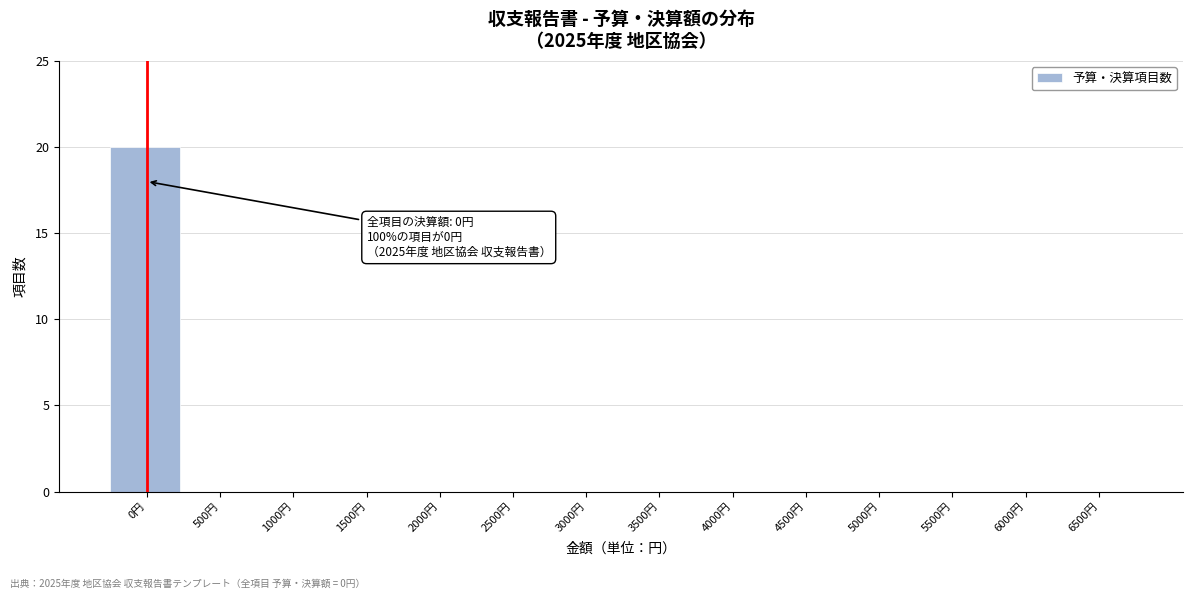

Reading left to right, transcribe all the data shown in this chart.

0円=20	500円=0	1000円=0	1500円=0	2000円=0	2500円=0	3000円=0	3500円=0	4000円=0	4500円=0	5000円=0	5500円=0	6000円=0	6500円=0